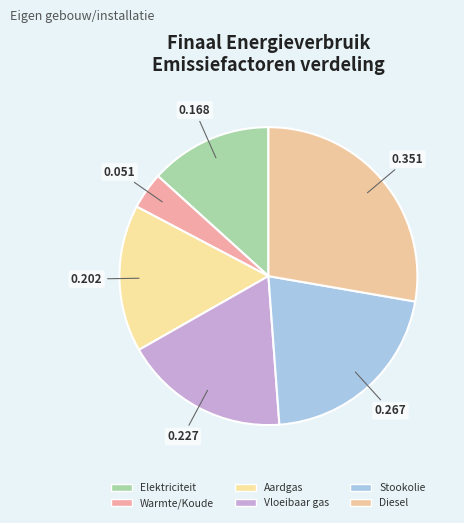

Is there any slice that represents more than half of the pie?

No